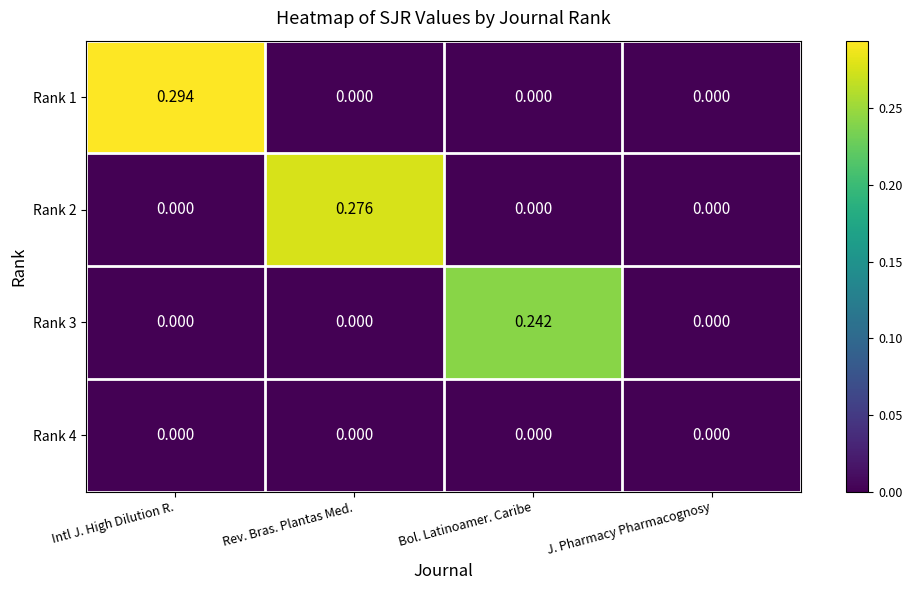

Which label corresponds to the largest value in the chart?

Intl J. High Dilution R.